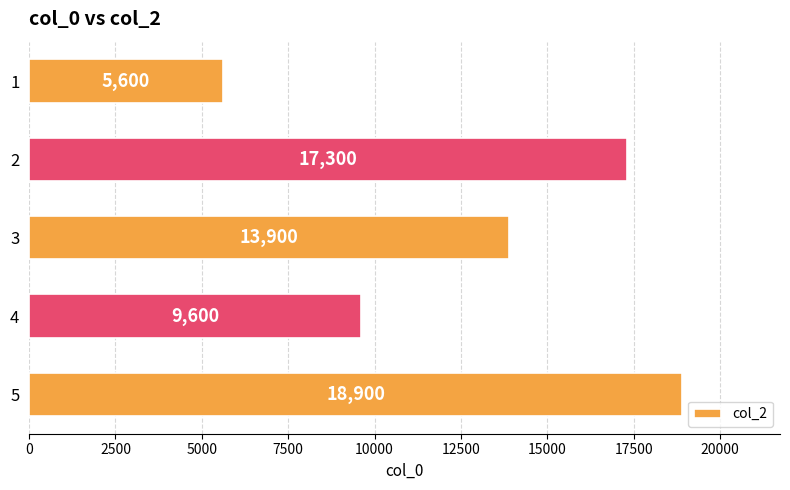

Is it true that the value at 3 is 3562?

False